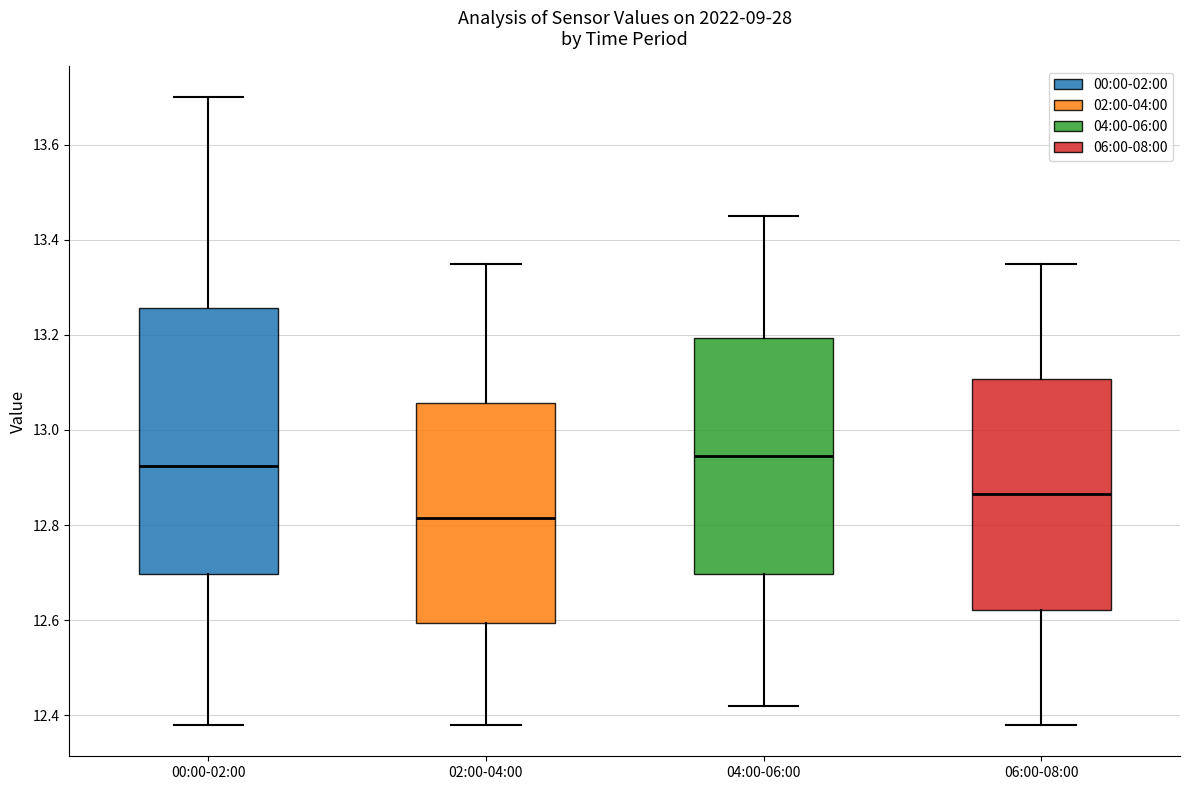

Where is the upper edge of the box for 04:00-06:00 on the y-axis? The values are not printed on the chart, so give them approximately, as read against the axis.

13.20